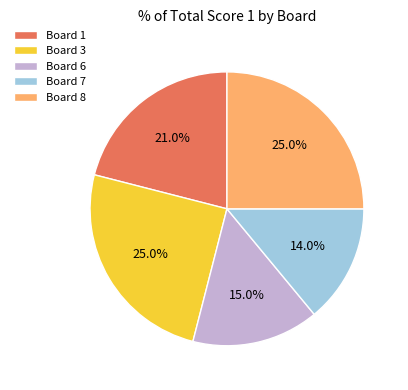

Do Board 6 and Board 3 together represent more than half of the pie?

No